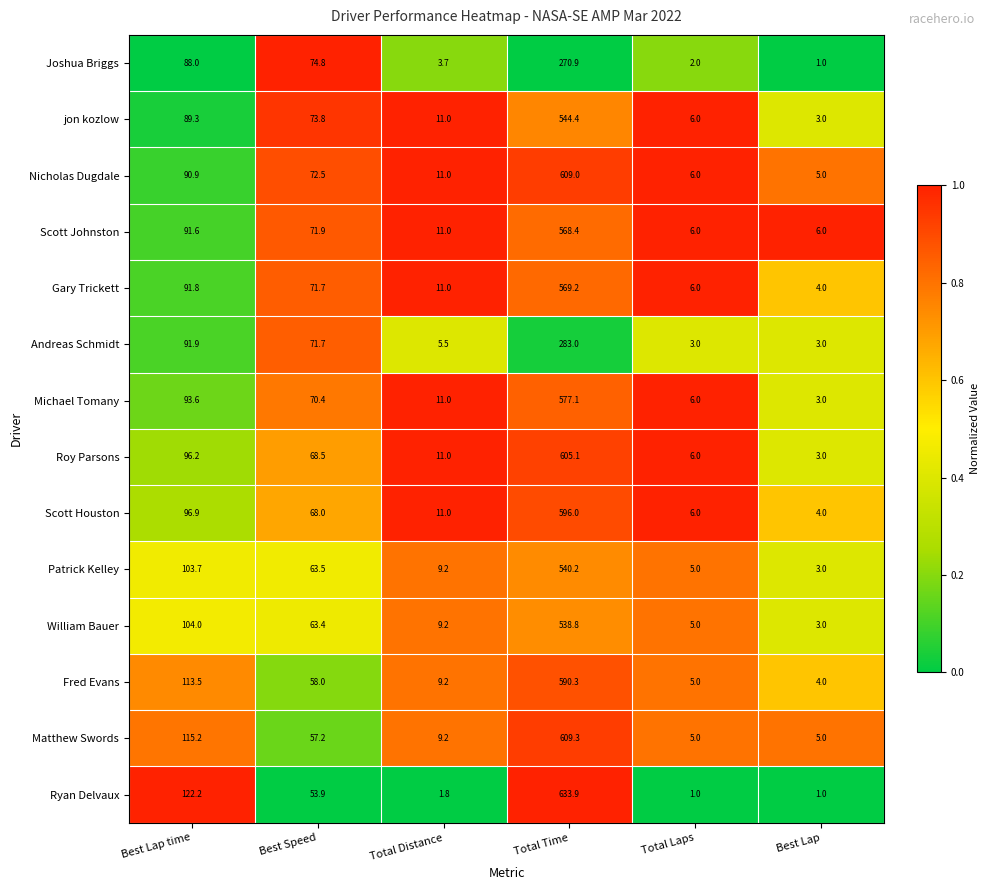

What value does the jon kozlow series have at Total Laps?

6.0